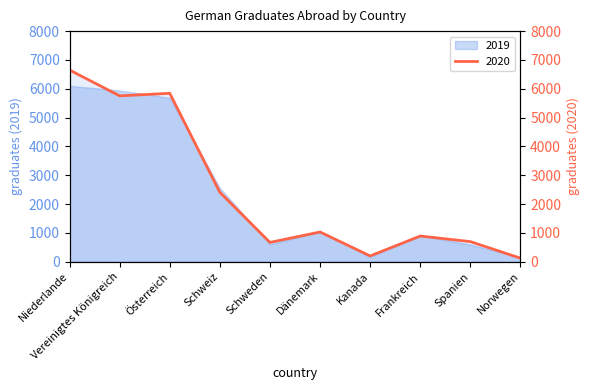

Where is the first local minimum?

Vereinigtes Königreich